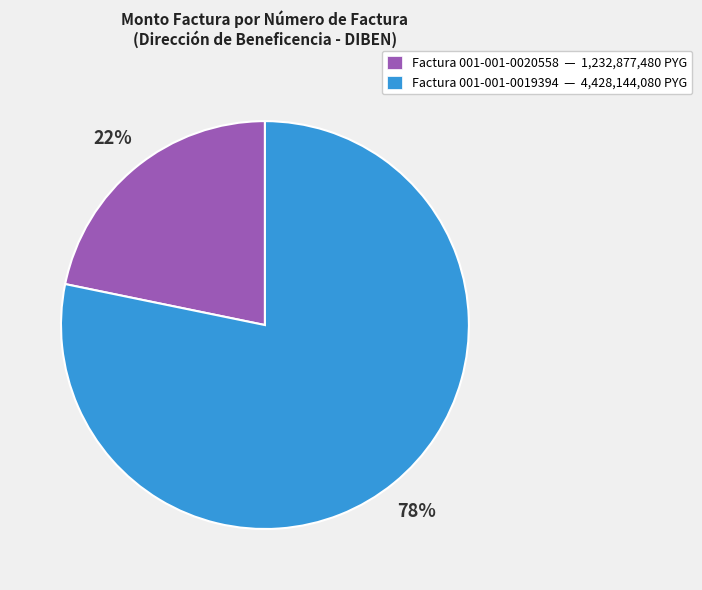

How many slices are in this pie chart?

2